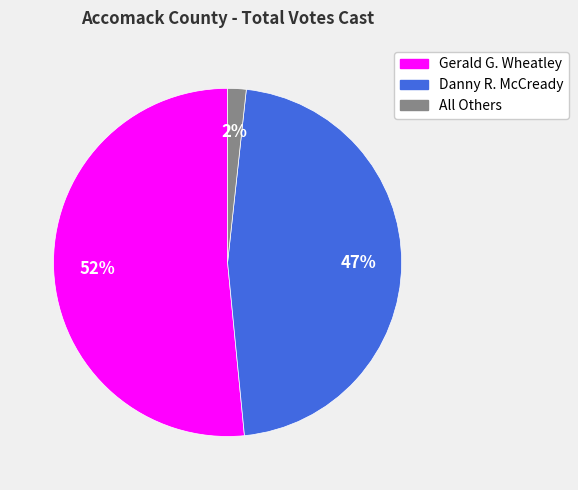

To the nearest percent, what is the difference between the largest and smallest slice percentages?

50%